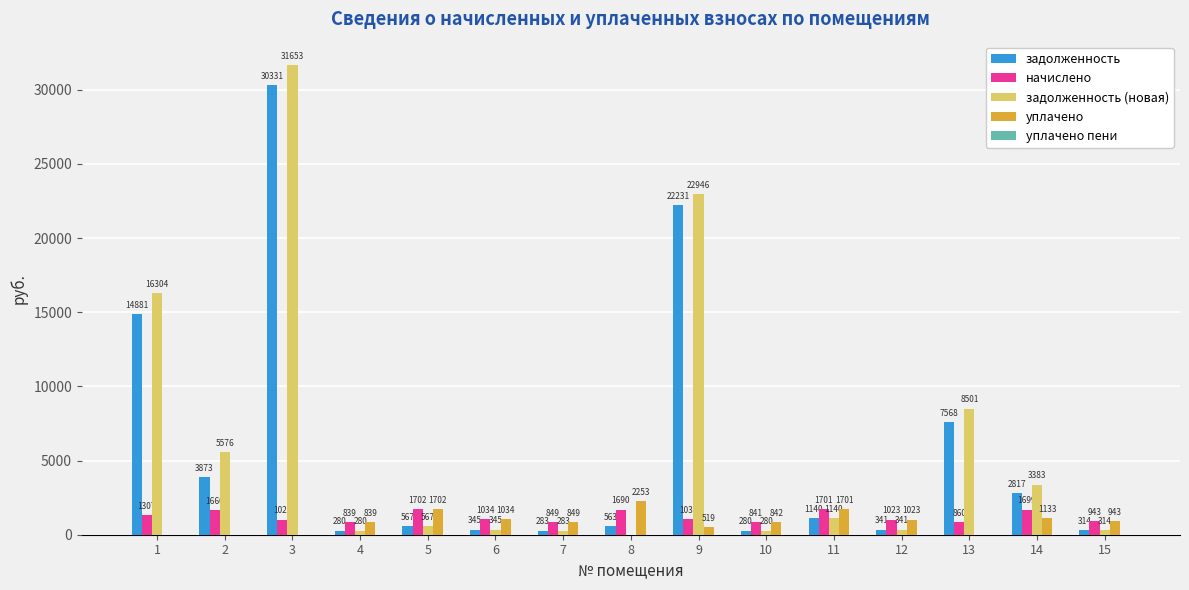

How many data points does each series have?

15